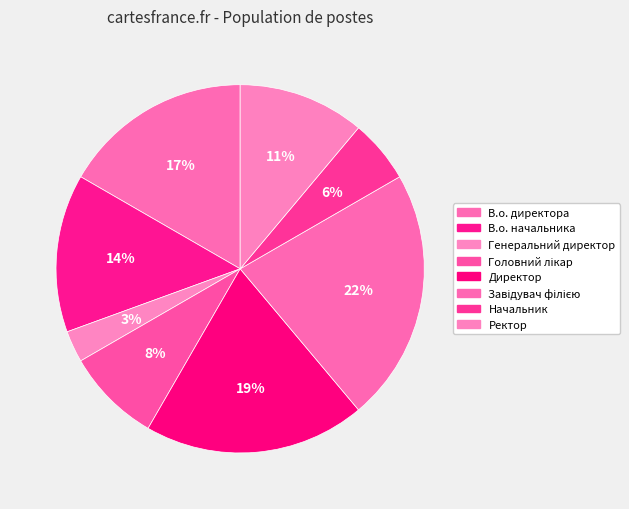

Does В.о. начальника represent more than half of the total?

No